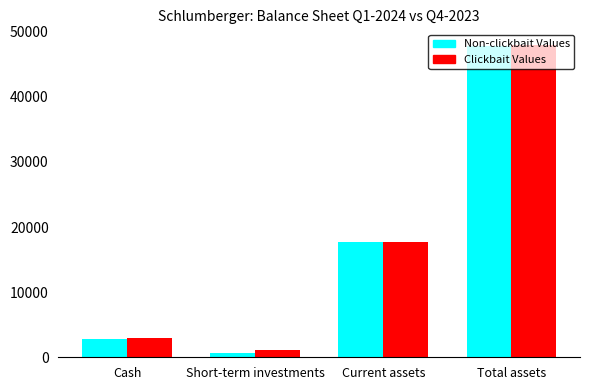

List the labels in order of Non-clickbait Values value, largest first.

Total assets, Current assets, Cash, Short-term investments